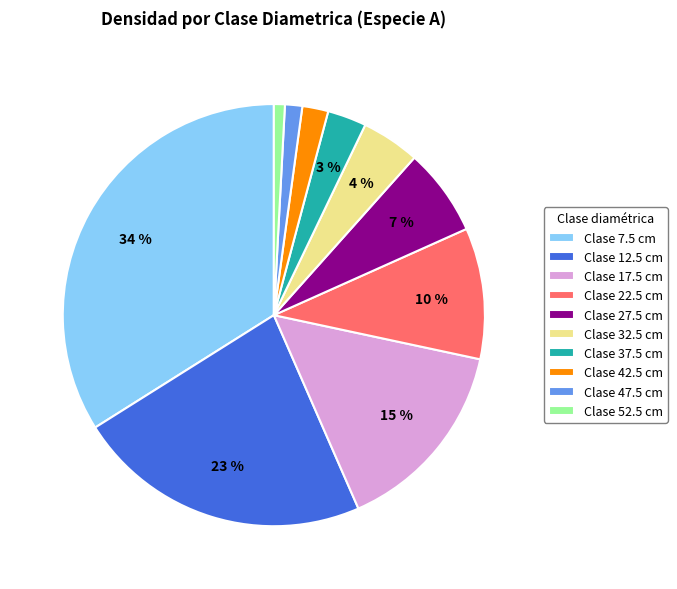

Which slice is the largest?

Clase 7.5 cm